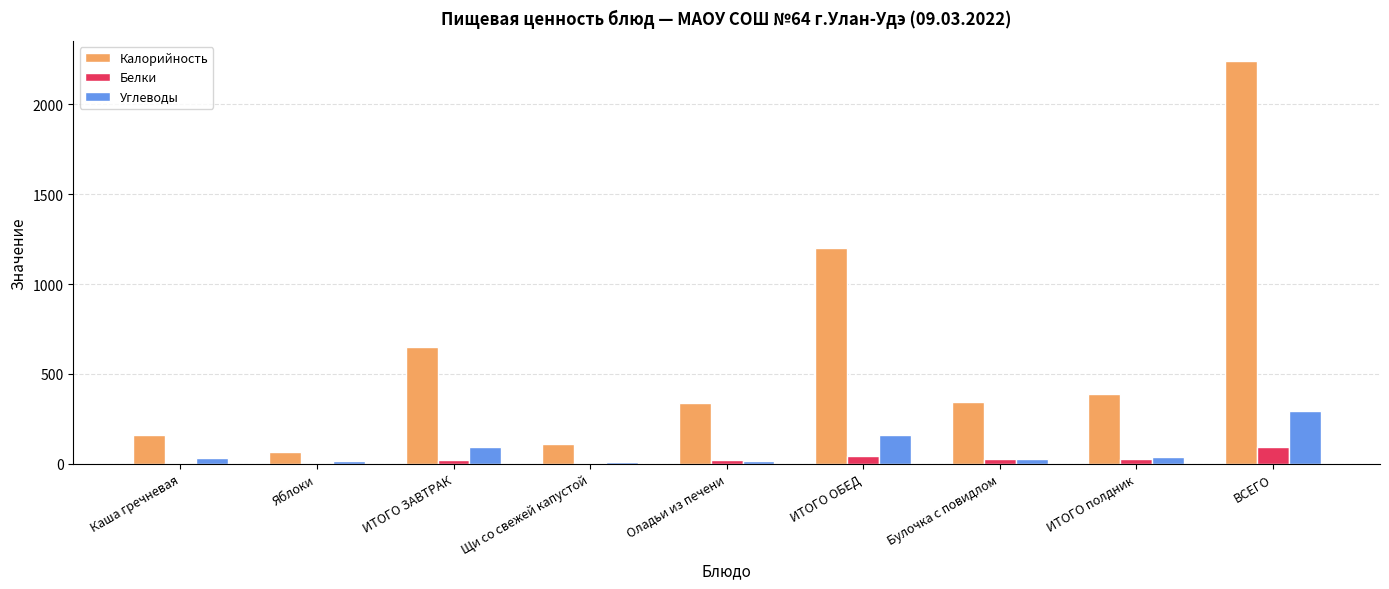

How many groups of bars are there?

9